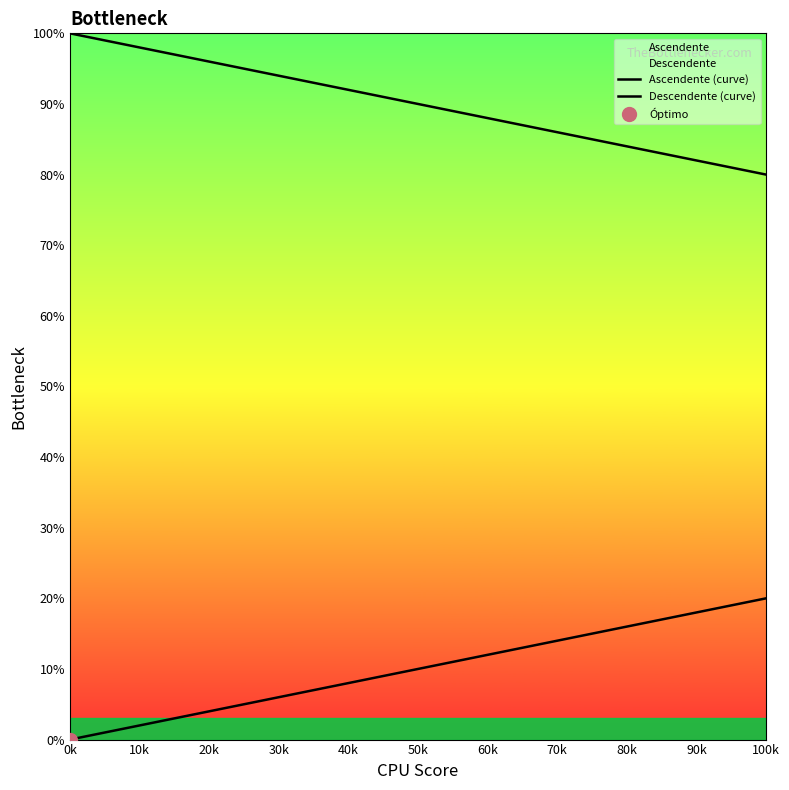

Does the chart have visible grid lines?

No